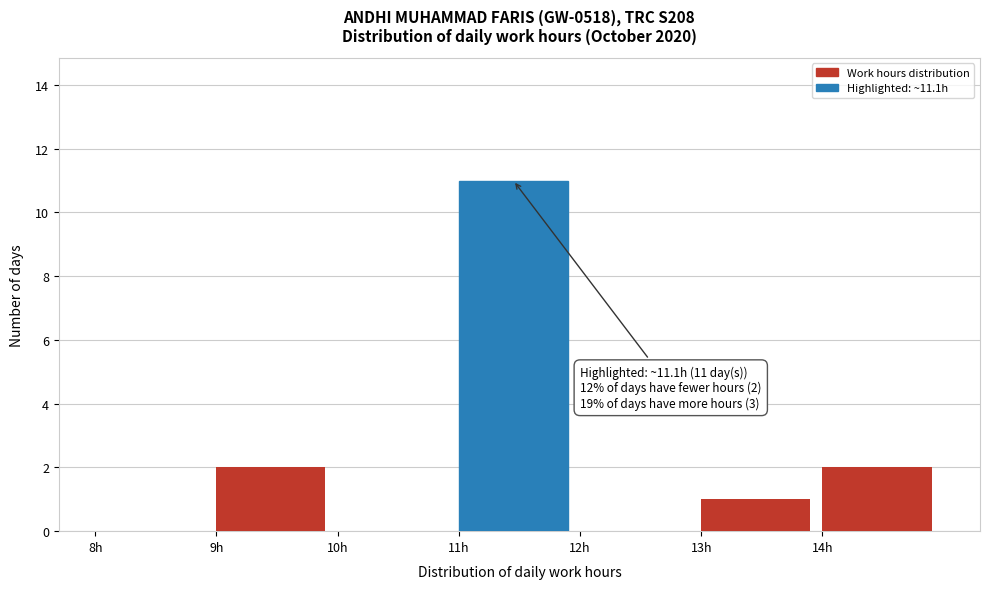

Which range on the x-axis has the tallest bar?

11 to 12